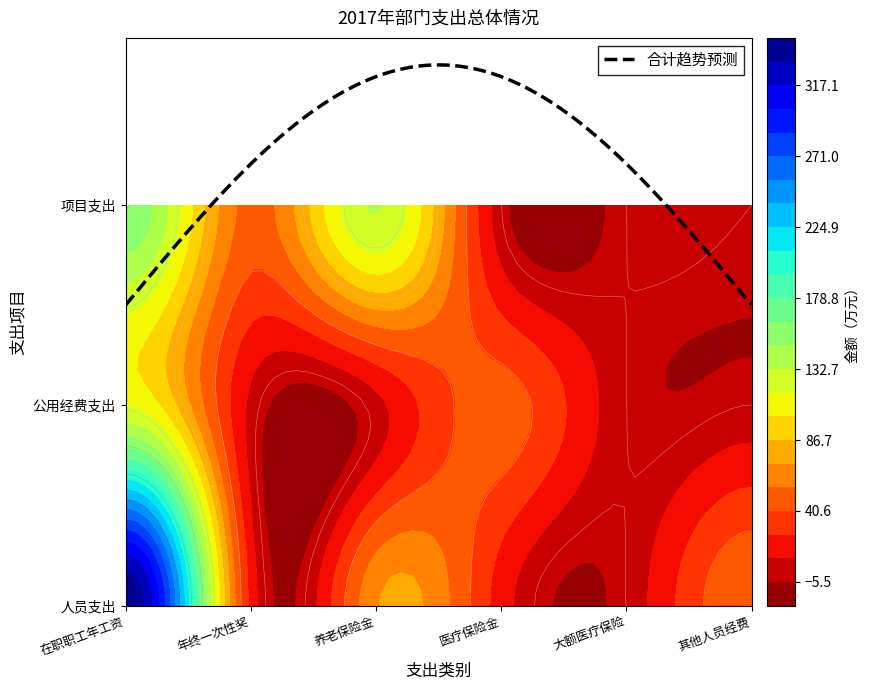

At 医疗保险金, list the series in order from smallest to largest.

项目支出, 人员支出, 公用经费支出